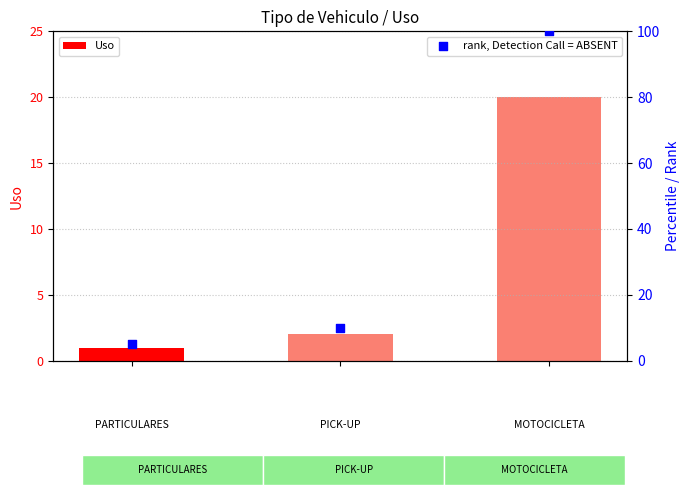

Which series has the largest total across all categories?

rank, Detection Call = ABSENT